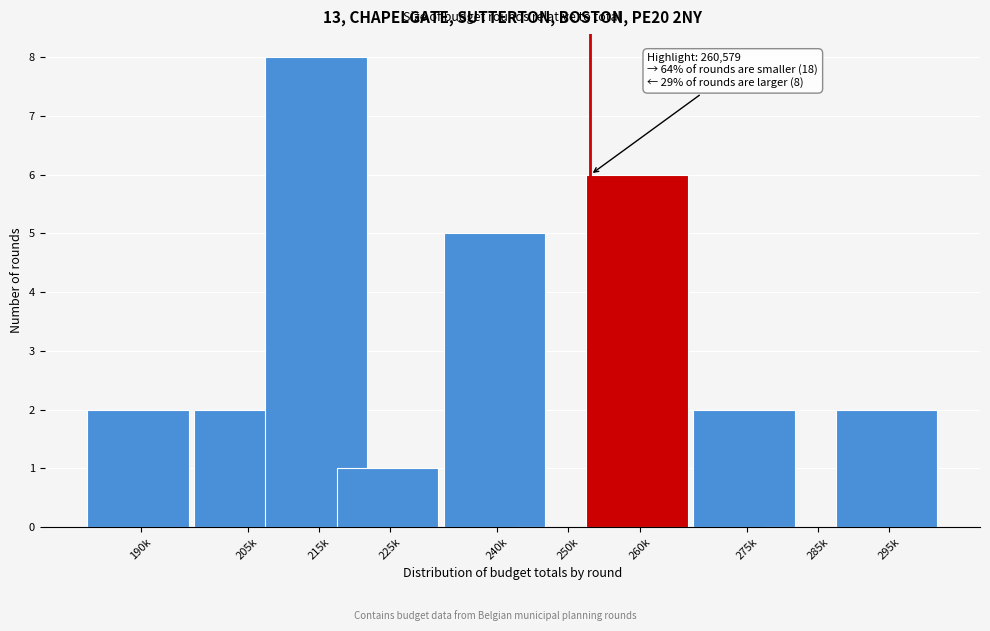

Reading right to left, extract all data points from this chart.

295k=2	285k=0	275k=2	260k=6	250k=0	240k=5	225k=1	215k=8	205k=2	190k=2